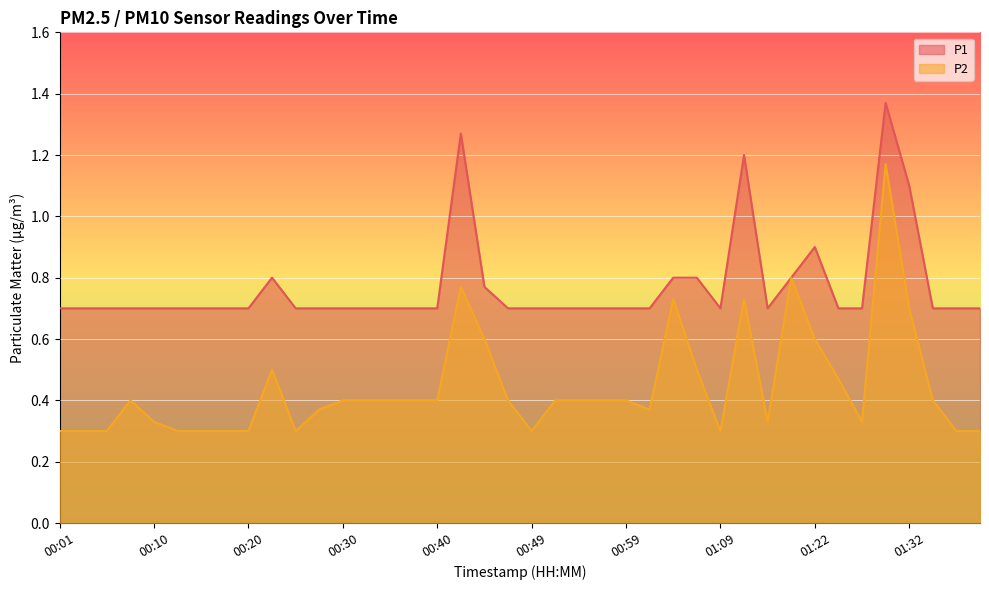

How many lines are shown in the chart?

2